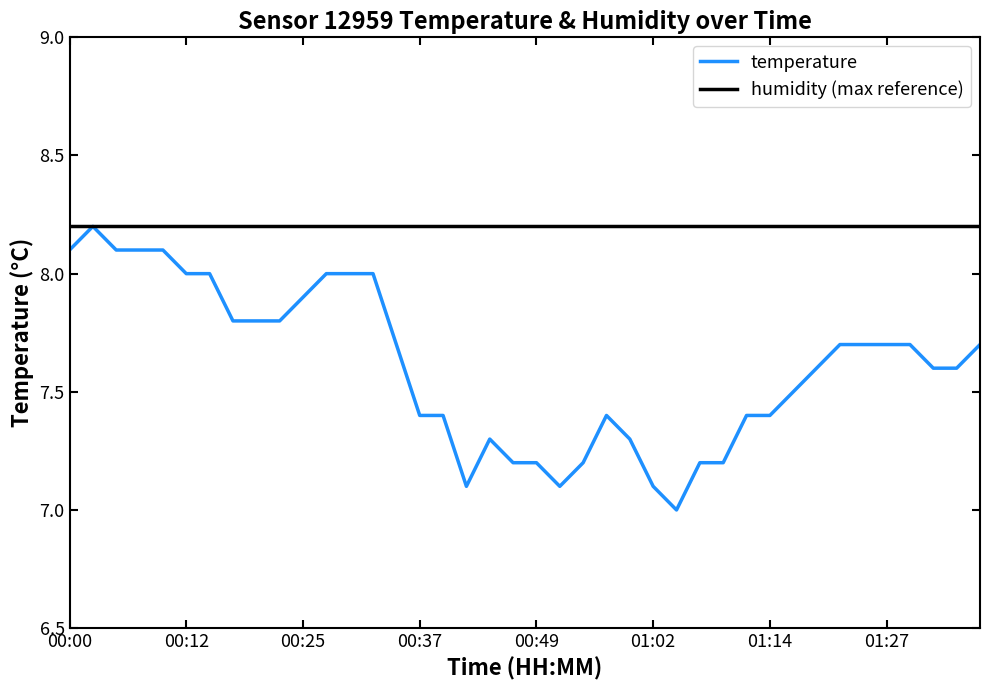

Rank the categories by value from lowest to highest.

01:04, 00:42, 00:52, 01:02, 00:47, 00:49, 00:54, 01:07, 01:09, 00:44, 00:59, 00:37, 00:39, 00:57, 01:12, 01:14, 01:17, 01:19, 01:32, 01:34, 00:34, 01:22, 01:25, 01:27, 01:29, 01:37, 00:17, 00:20, 00:22, 00:25, 00:12, 00:15, 00:27, 00:30, 00:32, 00:00, 00:05, 00:07, 00:10, 00:03